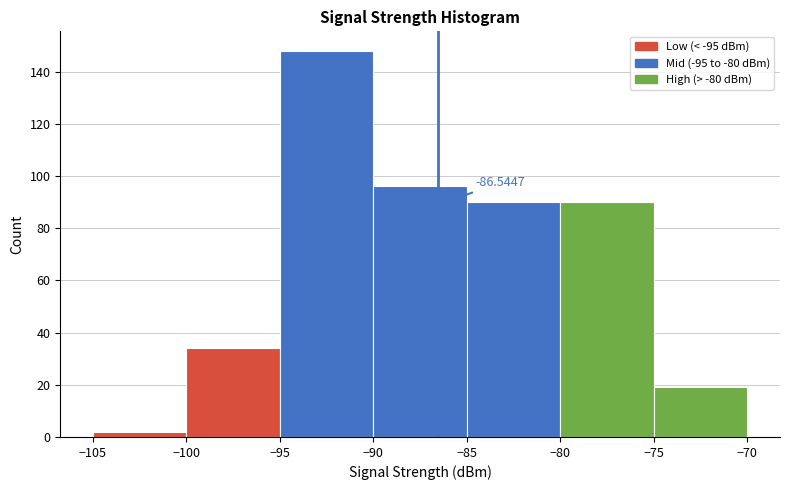

Over which range of the x-axis is the bar tallest?

-95 to -90